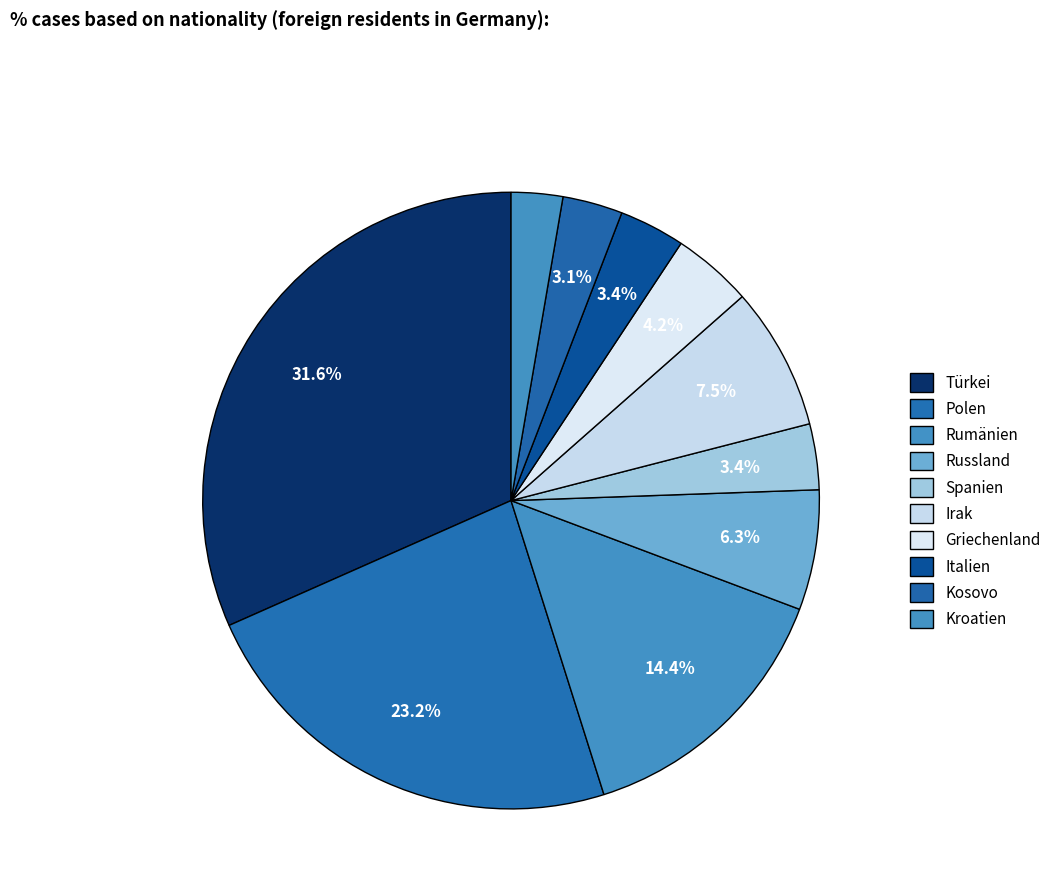

What percentage is the Türkei slice, to the nearest percent?

32%